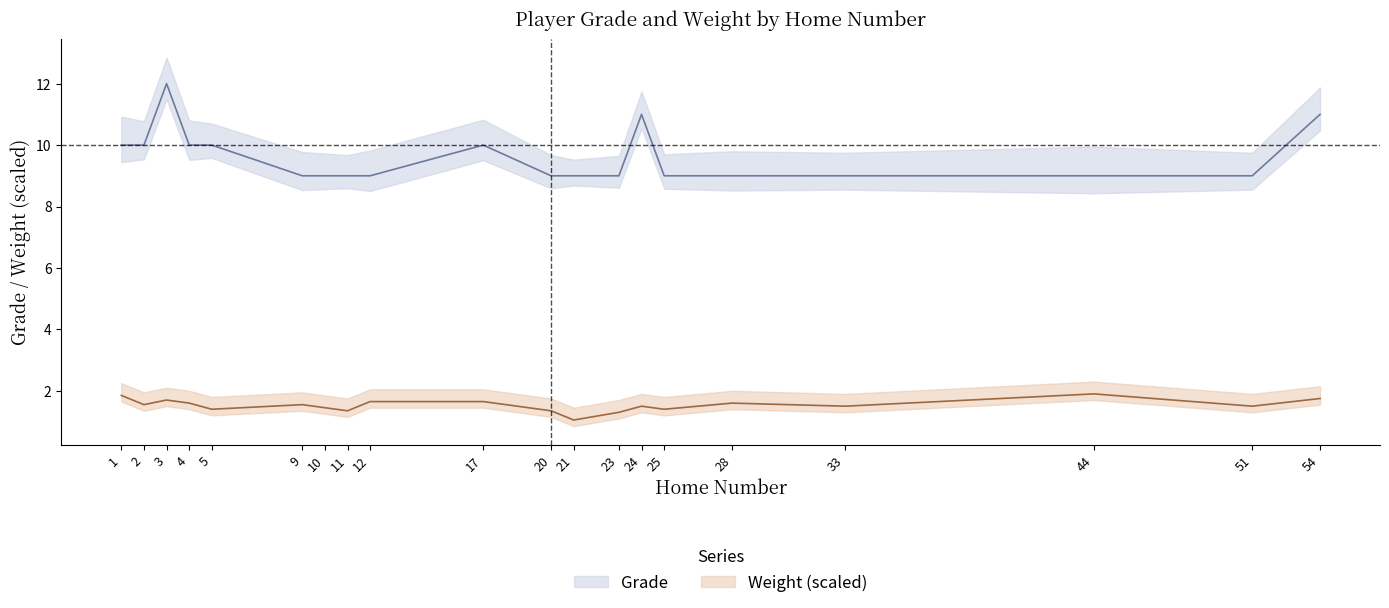

What is the highest value of the Grade series?

12.0